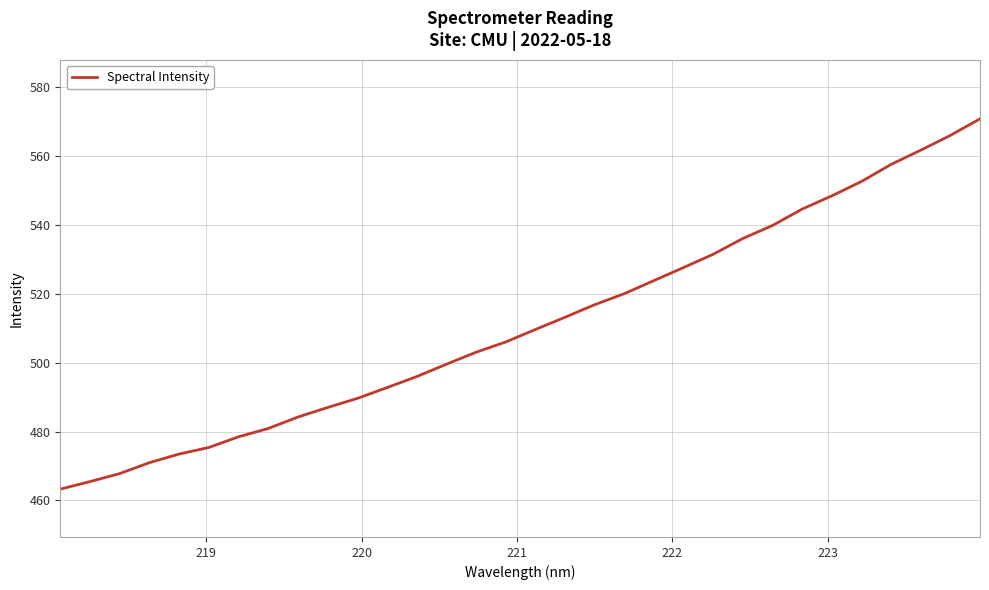

What is the difference between the maximum and minimum values?

107.6